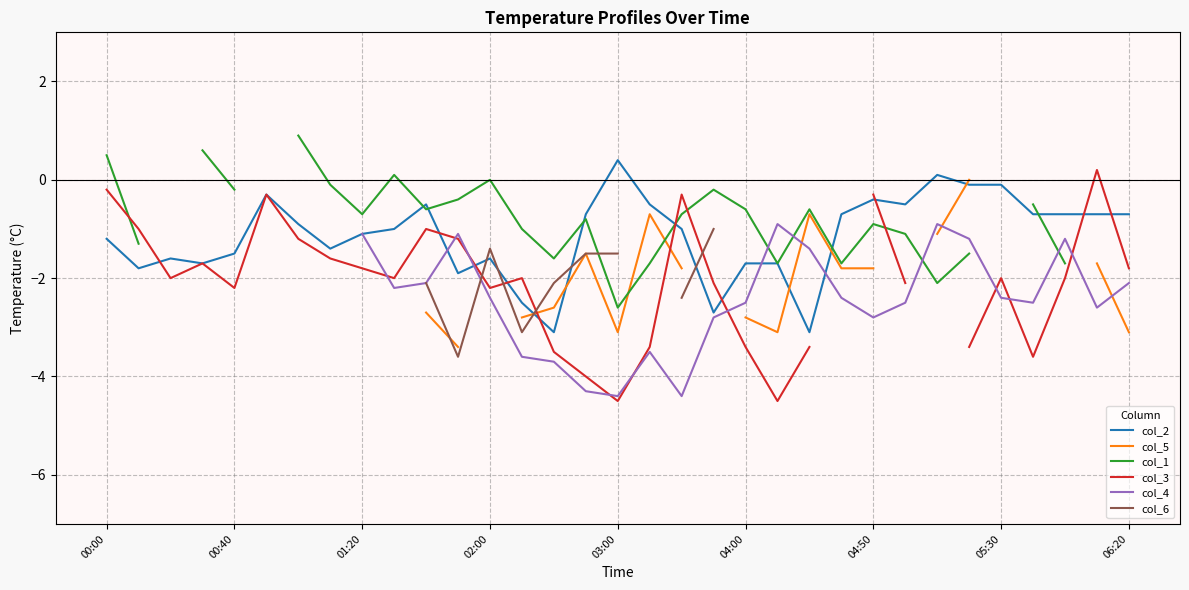

What is the maximum value for col_2?

0.4